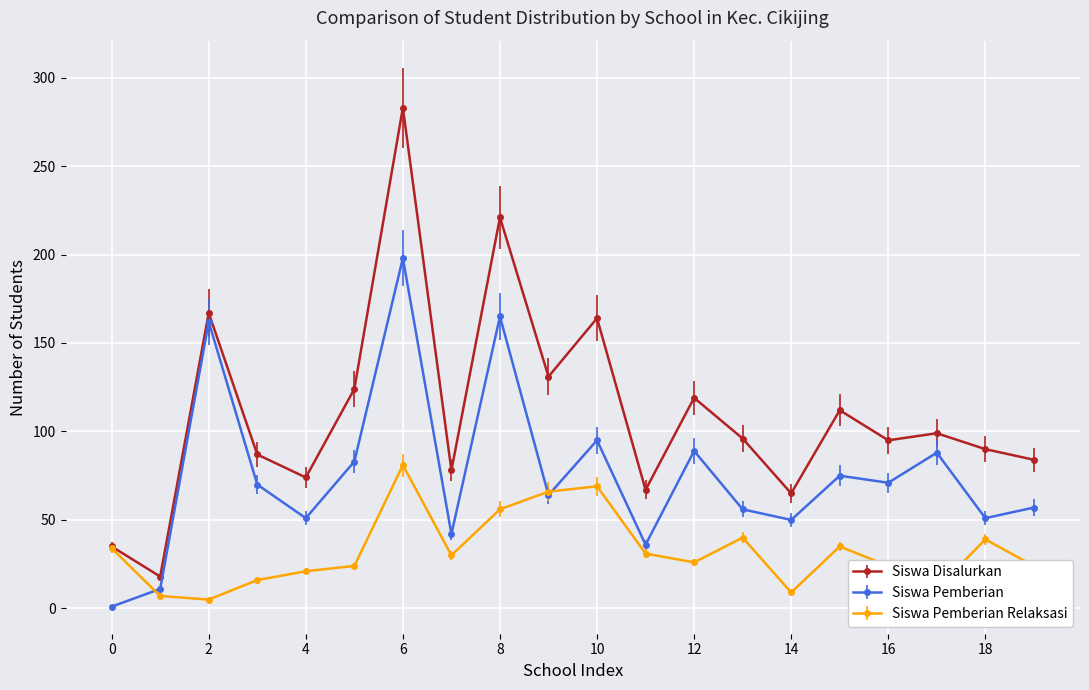

Is this an area chart (filled region under the line)?

No